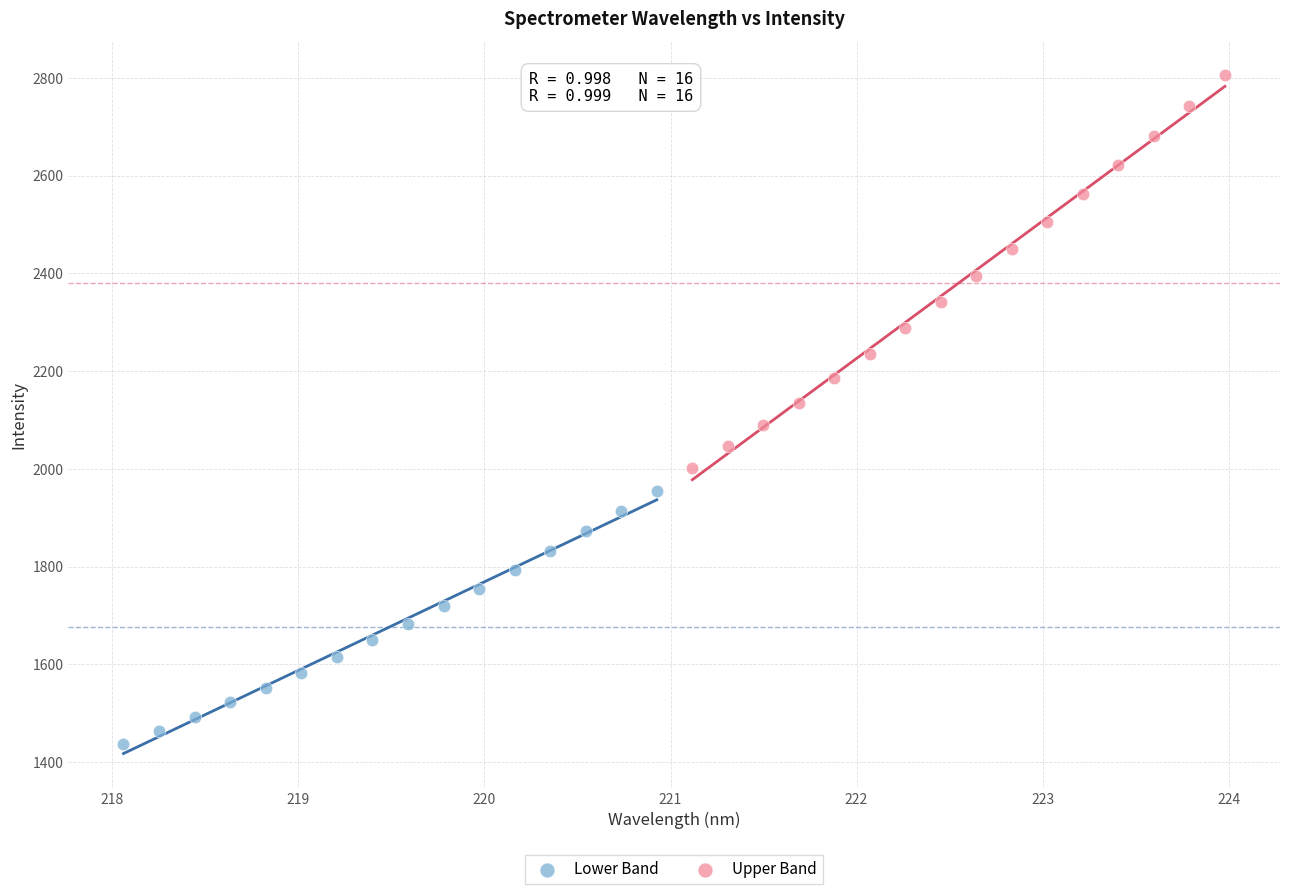

Which series has the widest spread of Y values?

Upper Band